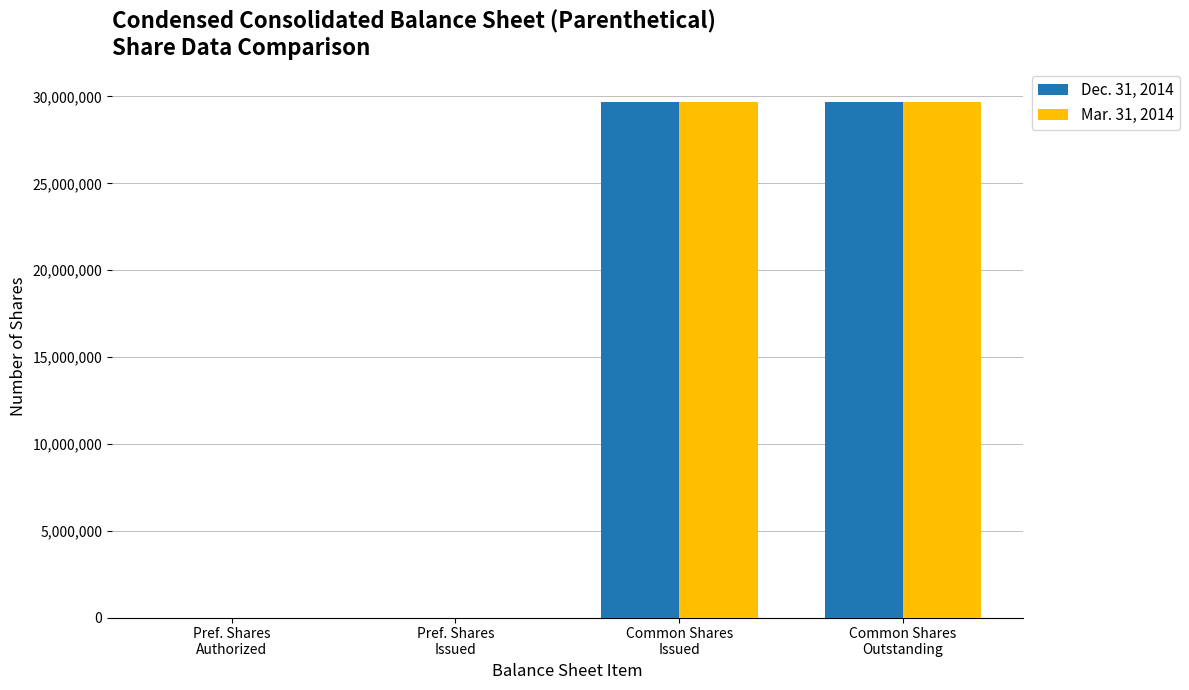

Reading left to right, what are all the values shown in this chart?

Dec. 31, 2014: 45	45	29700689	29700689
Mar. 31, 2014: 45	45	29663023	29663023